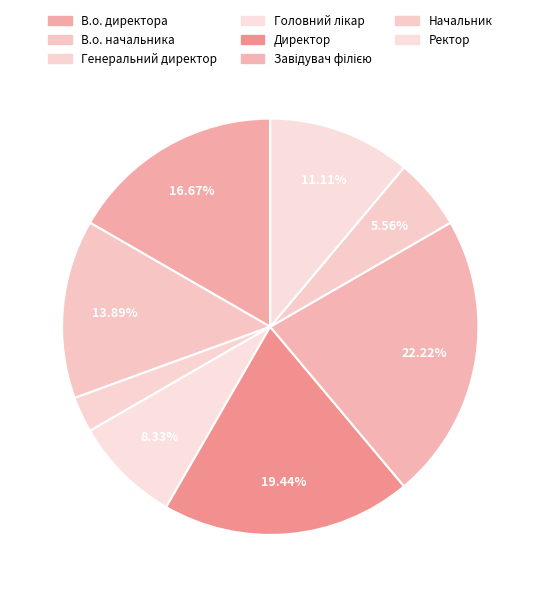

Which has a higher value, Завідувач філією or В.о. начальника?

Завідувач філією